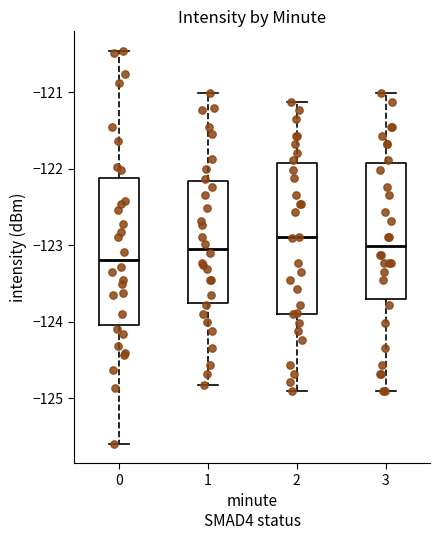

Reading left to right, transcribe this box plot: for each box, give where its median line is, the range the box spans, and where its two whiskers end, as read against the y-axis. The values are not printed on the chart, so give them approximately, as read against the axis.

0: median -123.2, box -124.0 to -122.1, whiskers -125.6 to -120.5
1: median -123.0, box -123.8 to -122.2, whiskers -124.8 to -121.0
2: median -122.9, box -123.9 to -121.9, whiskers -124.9 to -121.1
3: median -123.0, box -123.7 to -121.9, whiskers -124.9 to -121.0